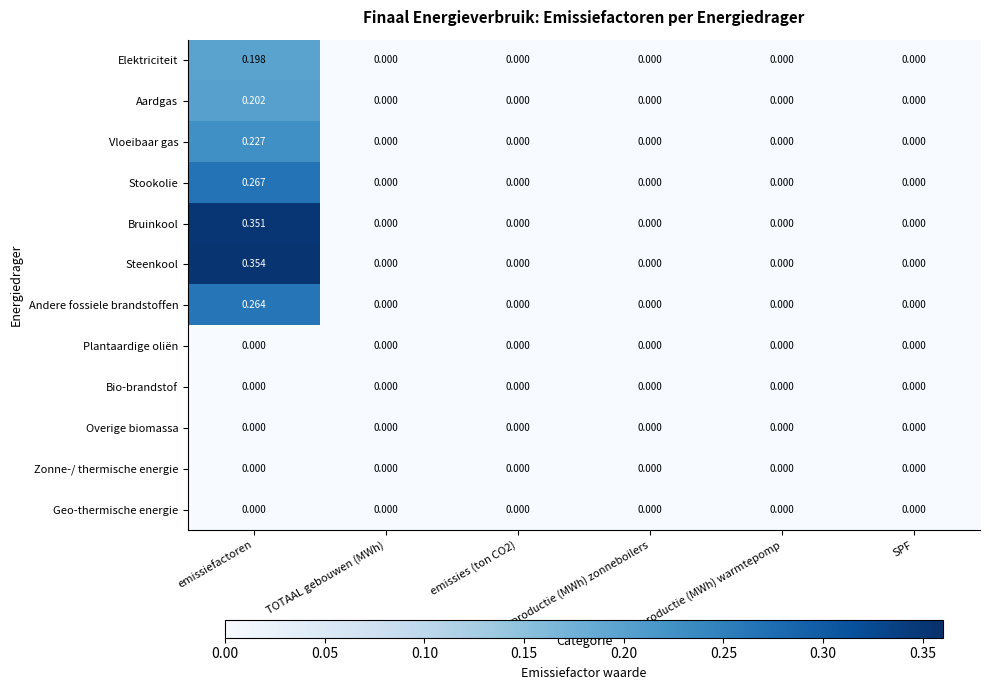

Which series has the largest range (max minus min)?

Steenkool